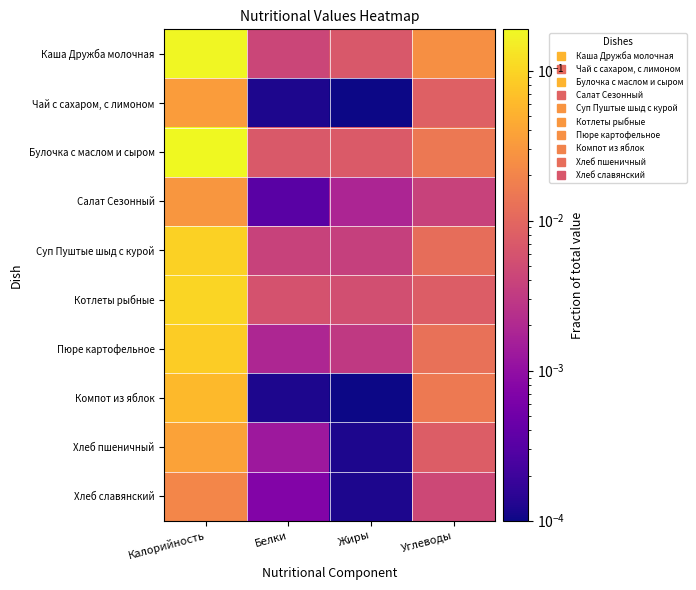

At how many categories does at least one series exceed 0?

4